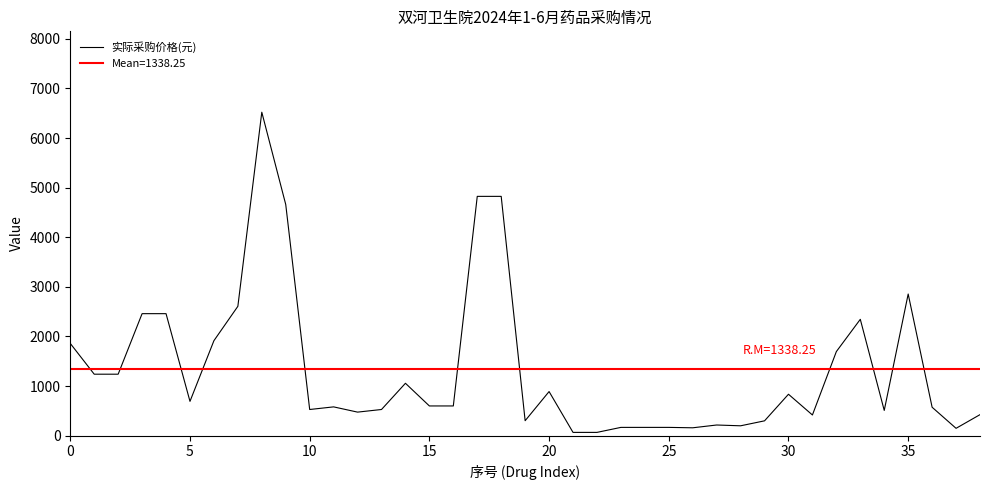

What is the greatest value displayed?

6520.0